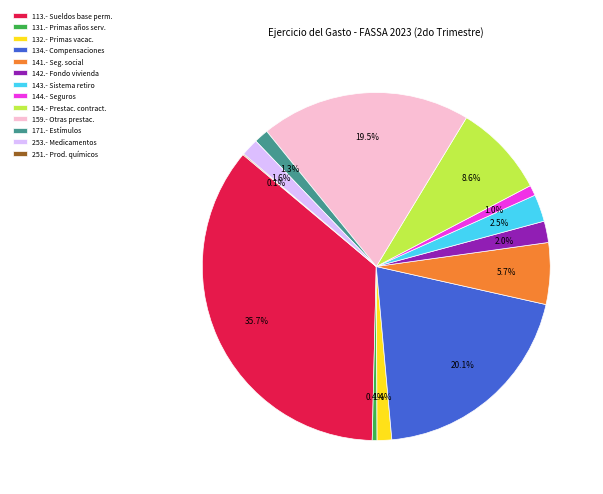

Is 159.- Otras prestac. the majority of the pie?

No